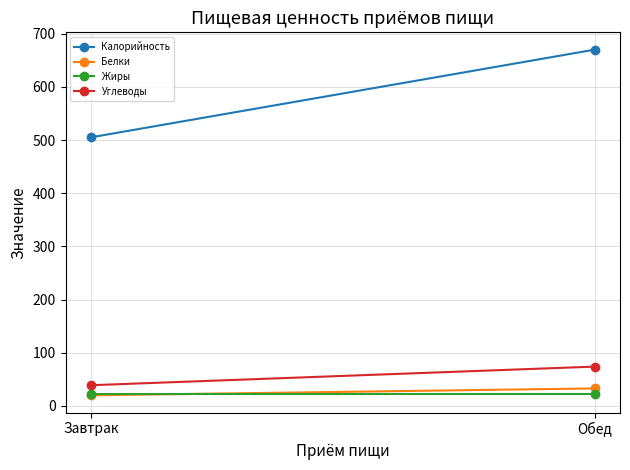

What are all the series names shown in the legend?

Калорийность, Белки, Жиры, Углеводы